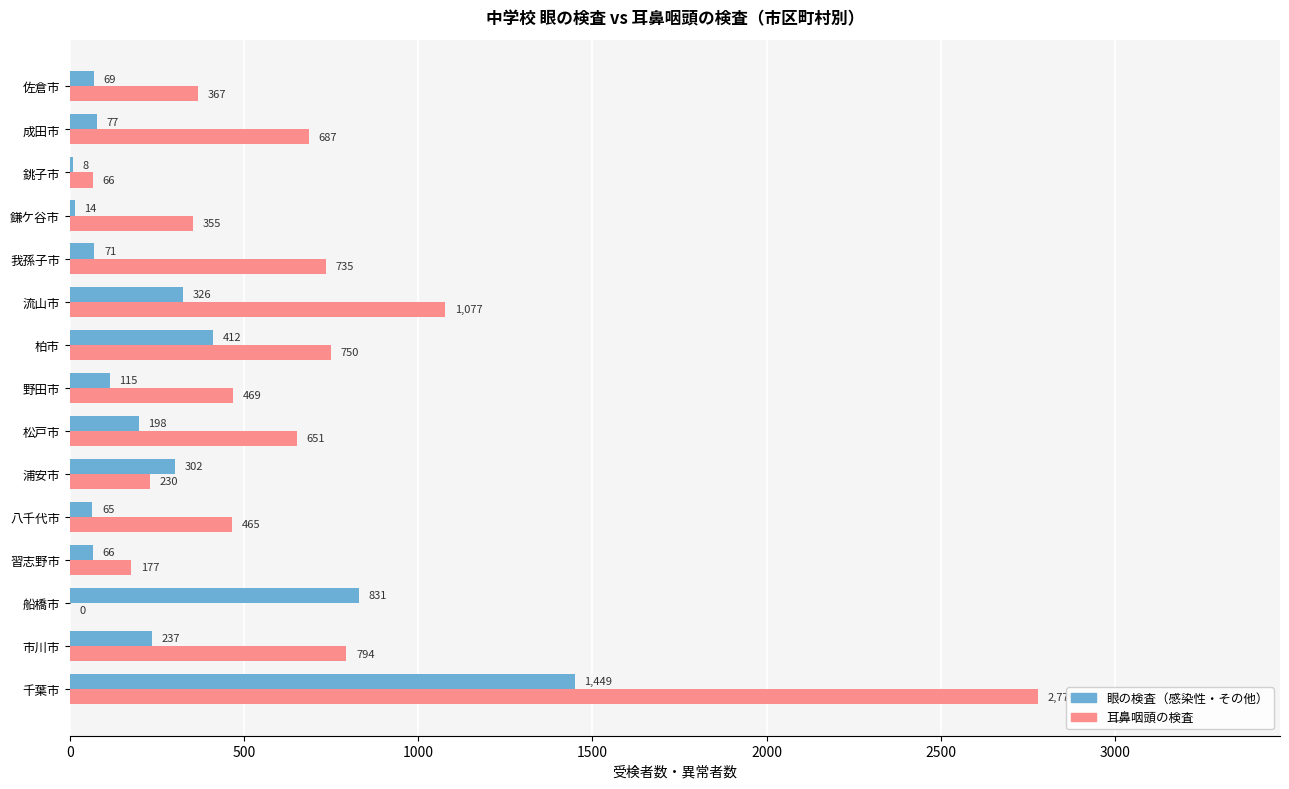

What is the sum of the 耳鼻咽頭の検査 values at 松戸市 and 野田市?

1120